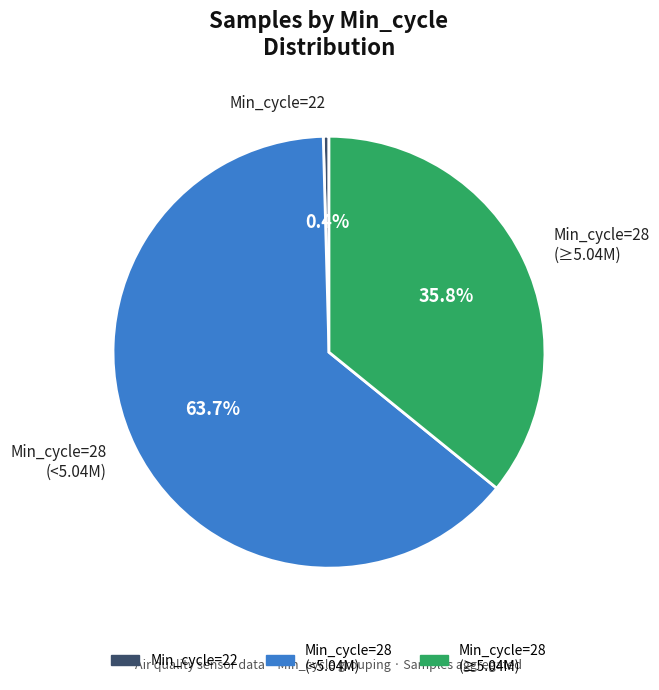

Does any single category account for the majority?

Yes